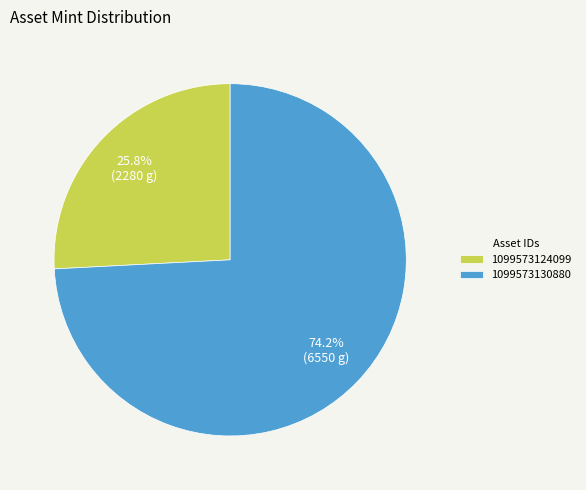

To the nearest percent, what is the average slice percentage?

50%